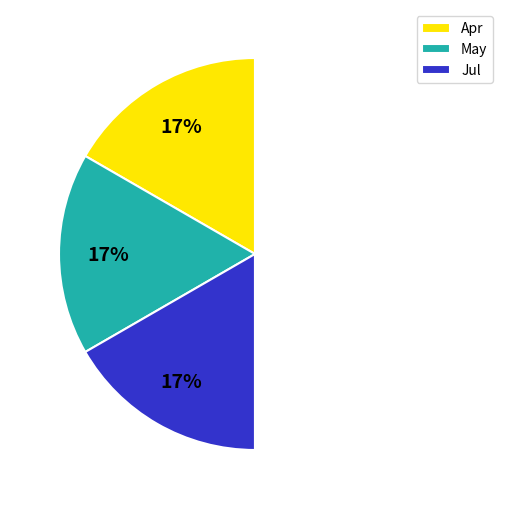

How many segments does this pie chart have?

4